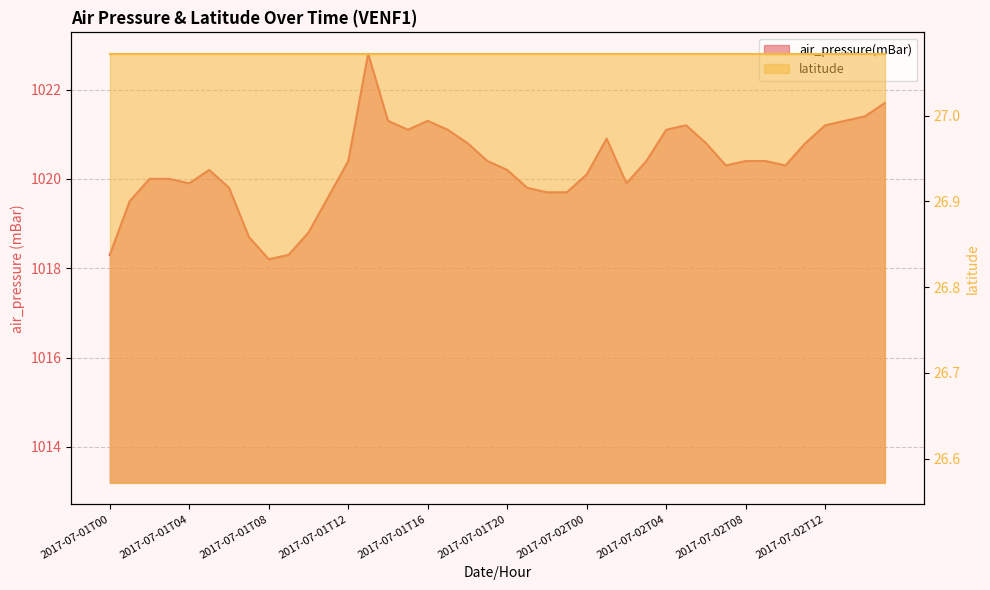

Which category has the highest value across all series?

2017-07-01T13